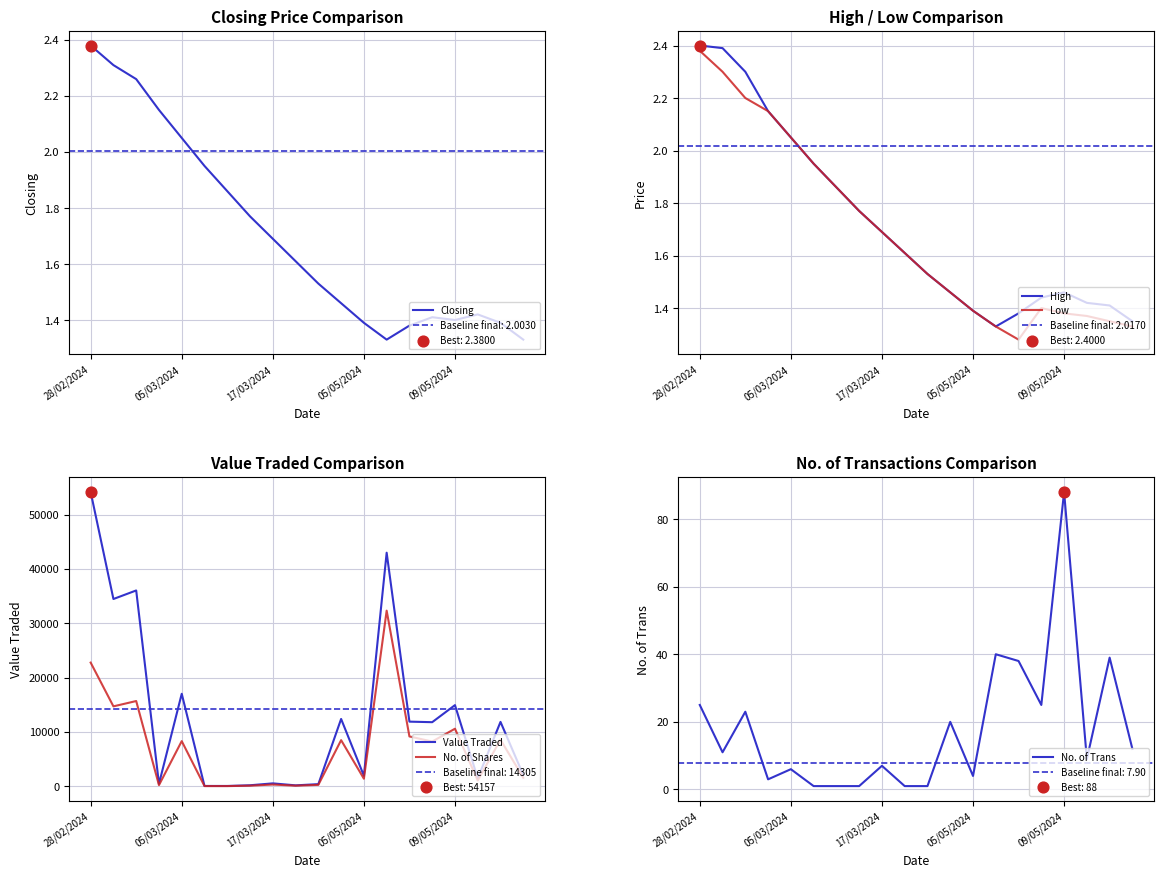

Which series contains the highest Y value?

Value Traded